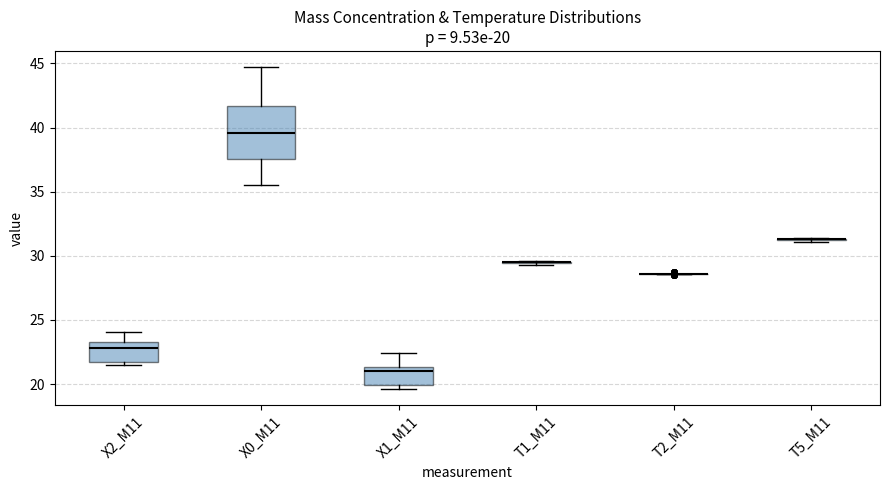

Comparing the boxes themselves (not the whiskers), which one is the tallest?

X0_M11